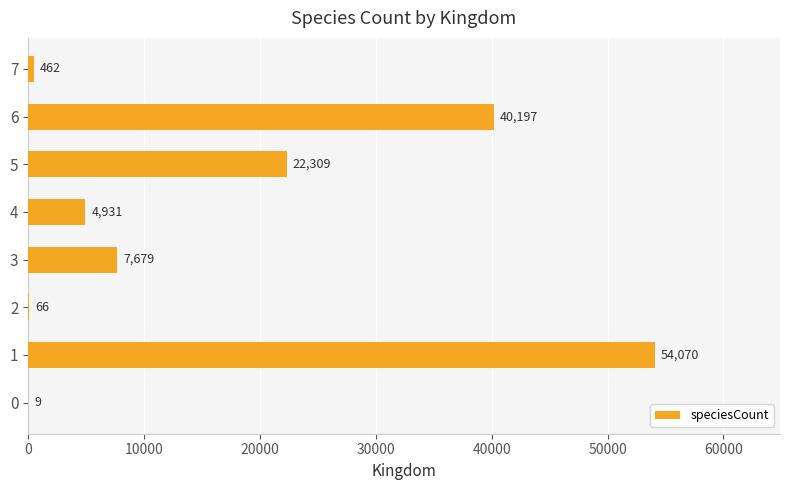

The chart shows a value of 88266 at 1. True or false?

False